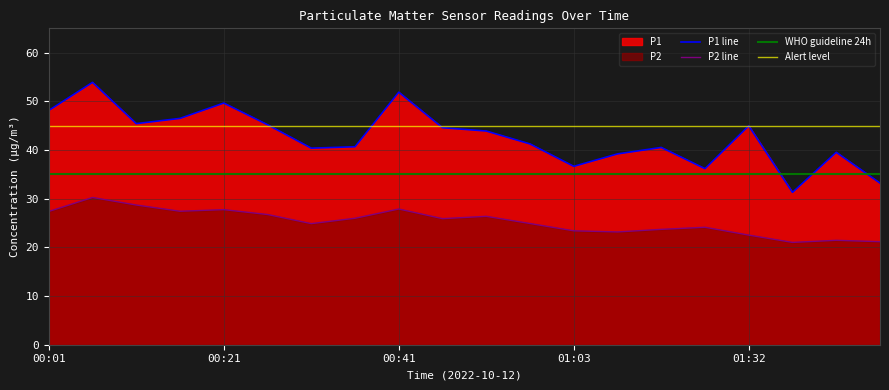

At which category is the sum across all series the highest?

00:06